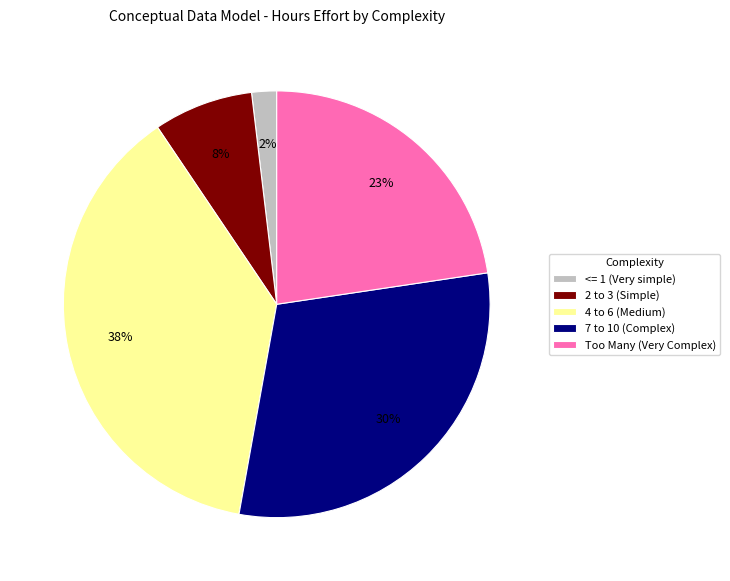

Is the sum of <= 1 (Very simple) and 4 to 6 (Medium) greater than half?

No